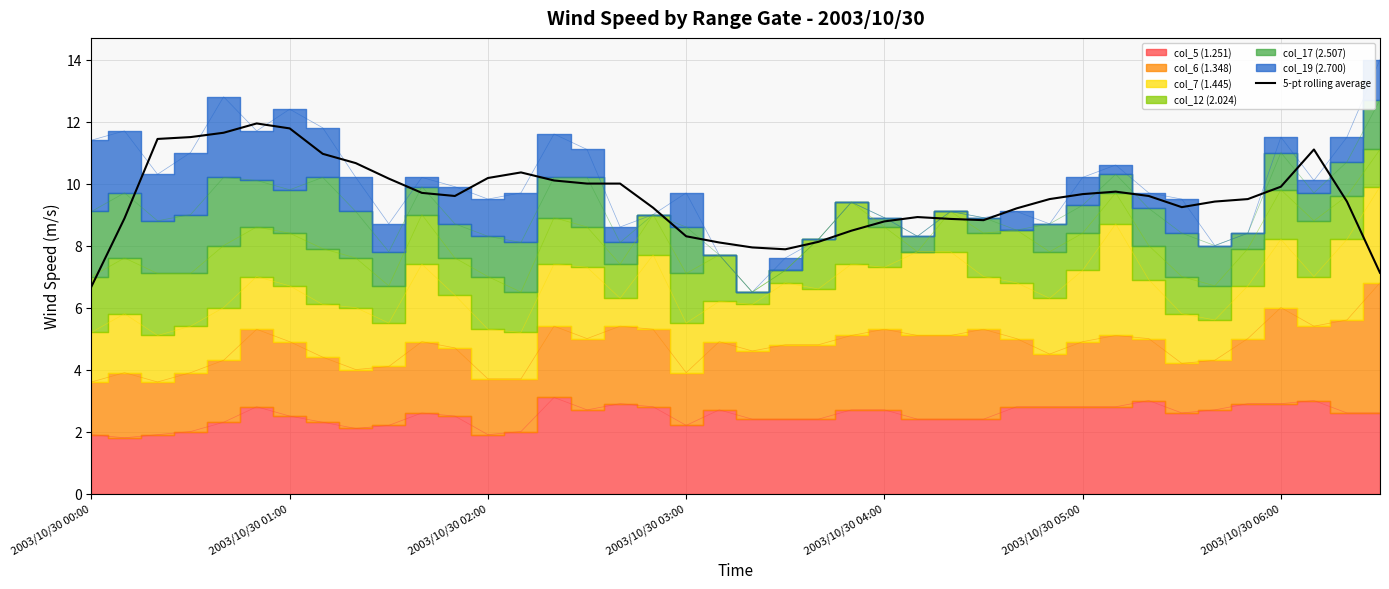

What is the maximum value for 5-pt rolling average?

11.9